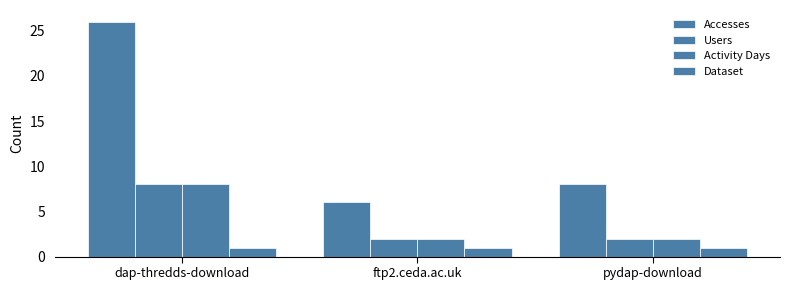

Which has a higher value, ftp2.ceda.ac.uk or pydap-download?

pydap-download